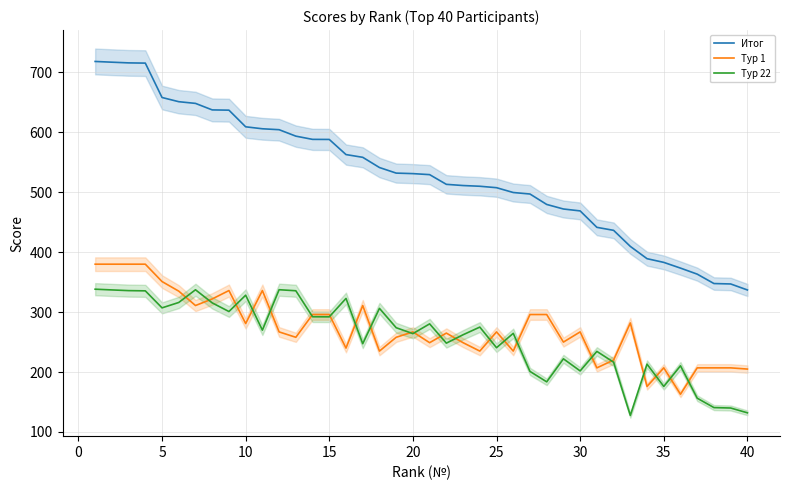

What value does the Тур 1 series have at 35?

207.0